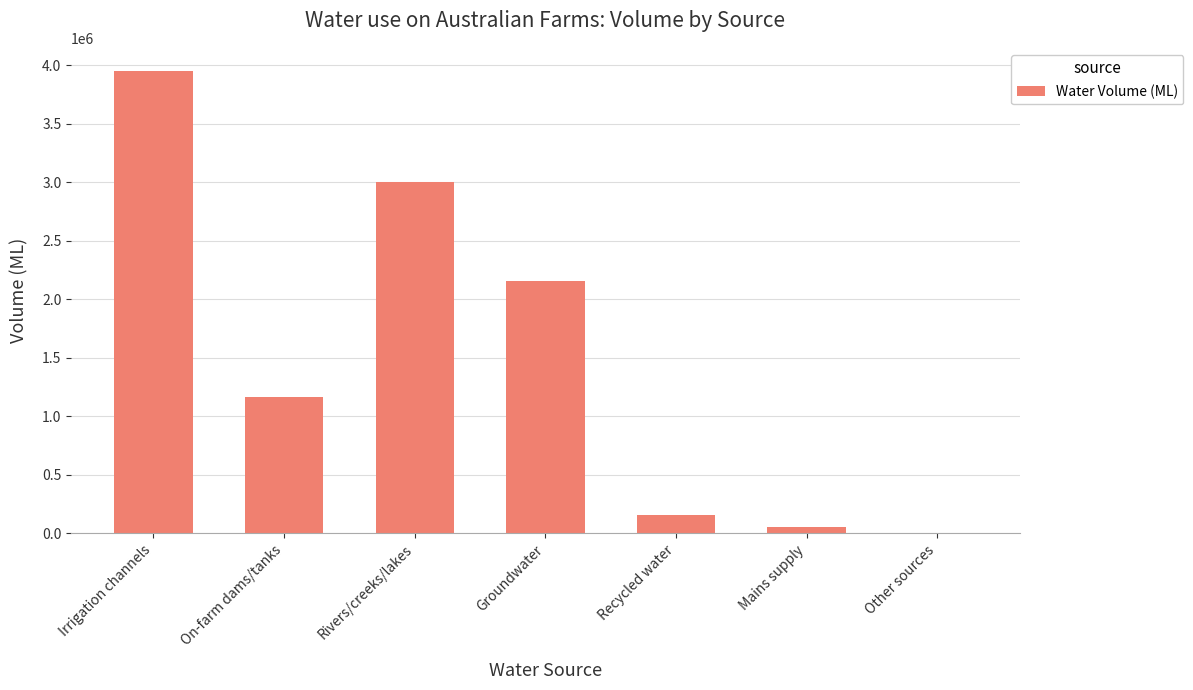

Reading right to left, what are all the values shown in this chart?

Other sources=2543.8	Mains supply=54163.1	Recycled water=157680.5	Groundwater=2156384.7	Rivers/creeks/lakes=3005301.8	On-farm dams/tanks=1165686.9	Irrigation channels=3949491.9